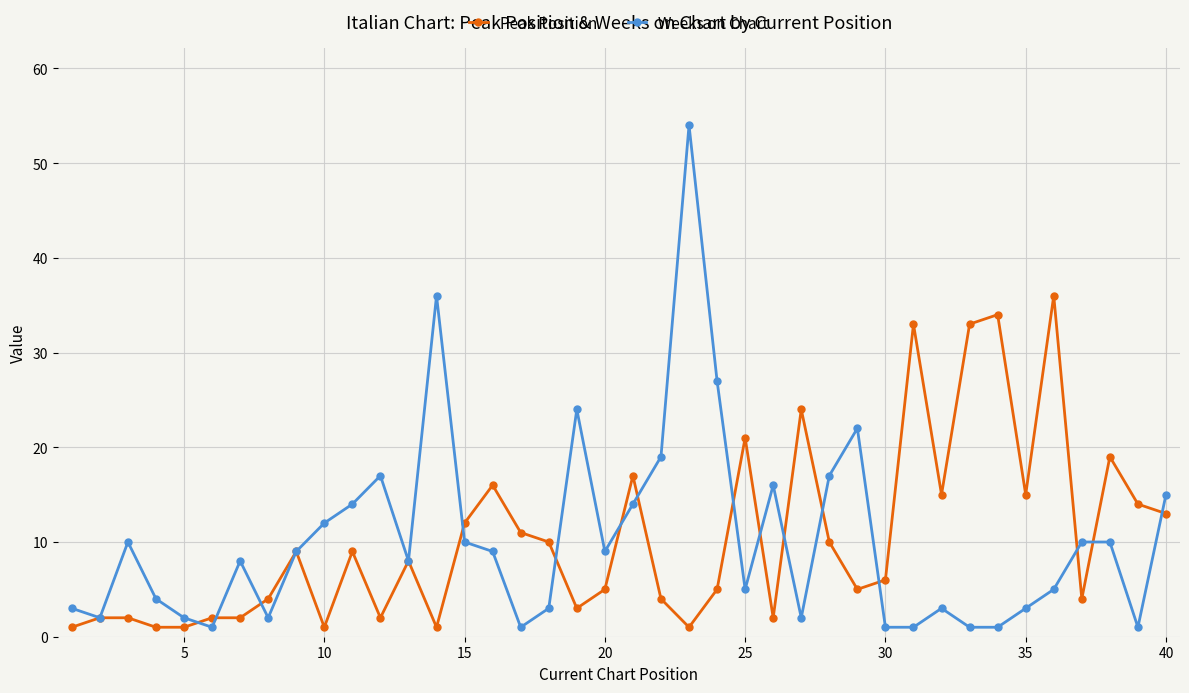

List the series in order of their peak value, lowest first.

Peak Position, Weeks on Chart